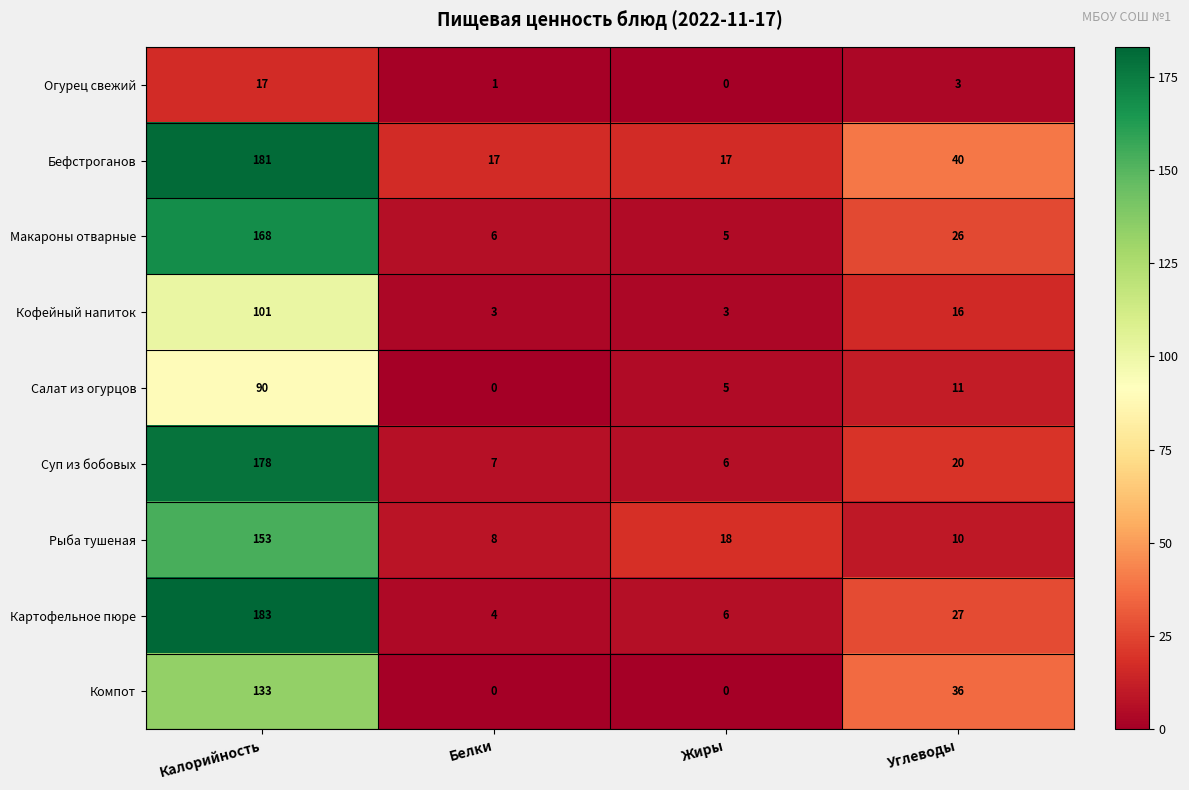

What is the maximum value shown in the chart?

183